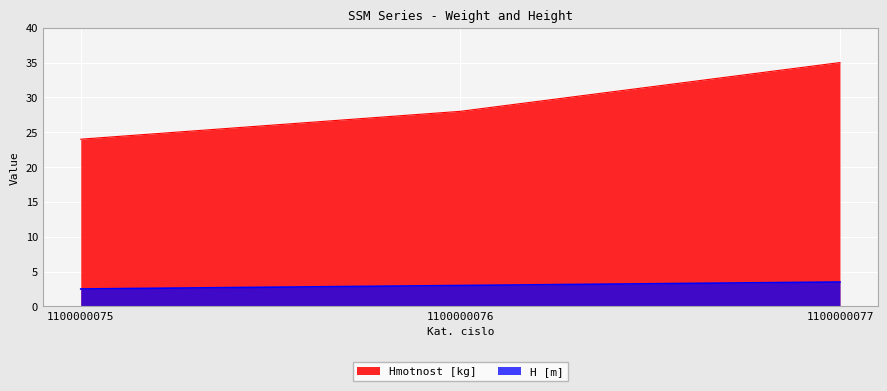

What is the average value of the H [m] series?

3.0